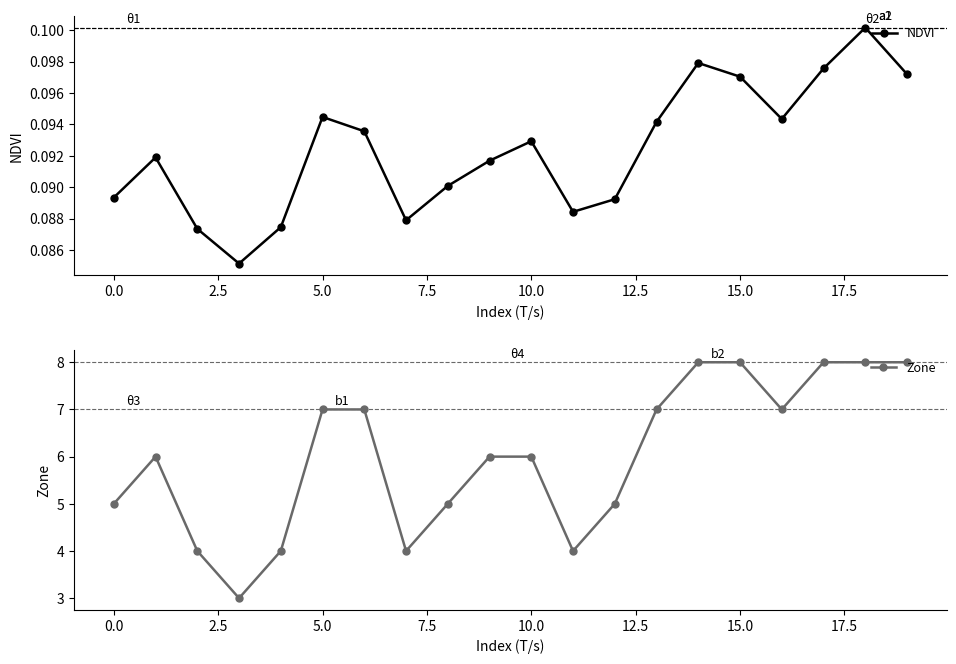

Count the NDVI values in the range 0 to 1.

20